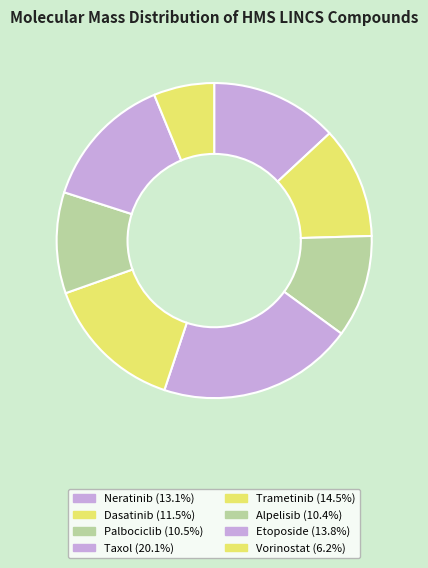

Which slice is the largest?

Taxol